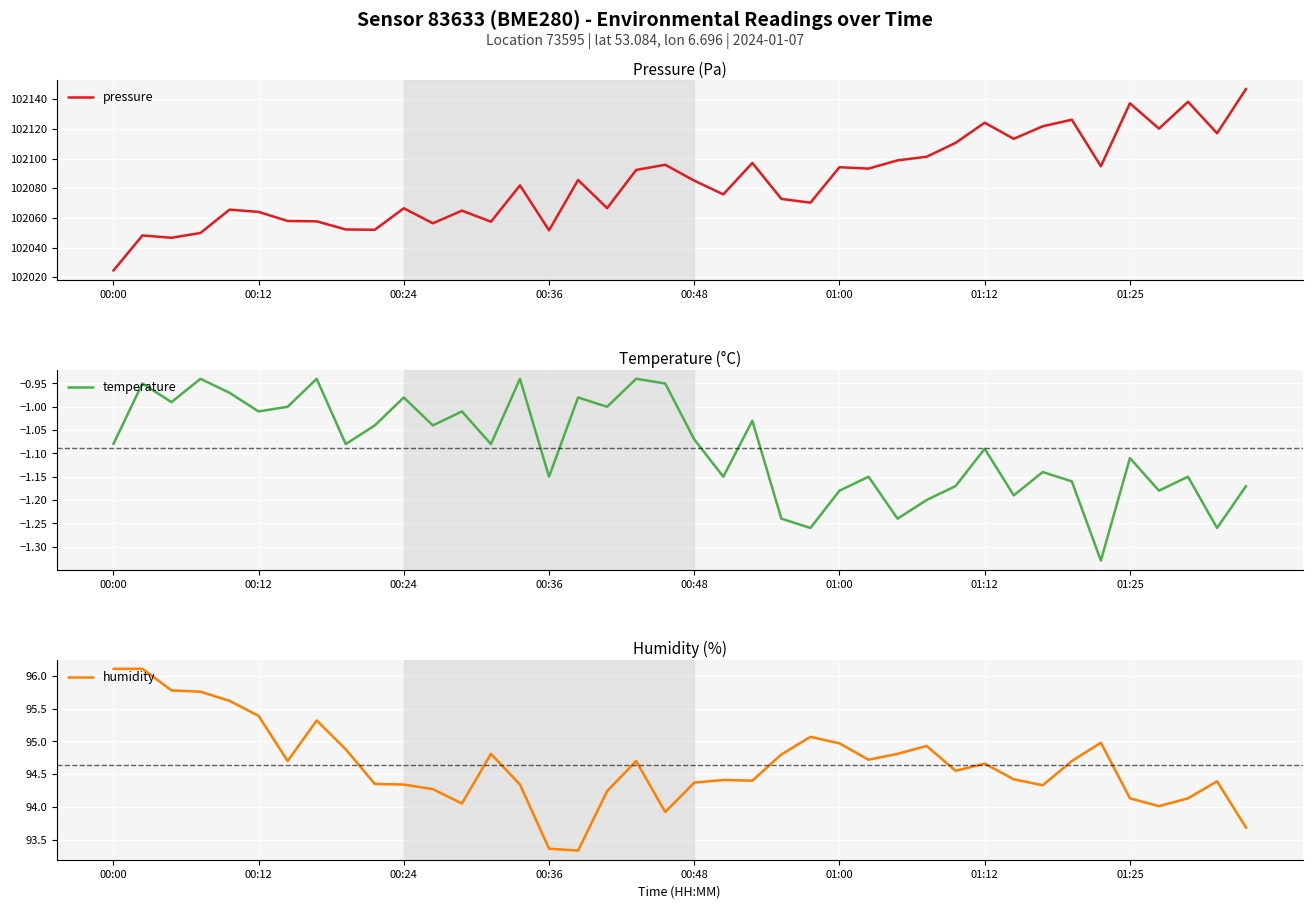

Which series has the largest range (max minus min)?

pressure